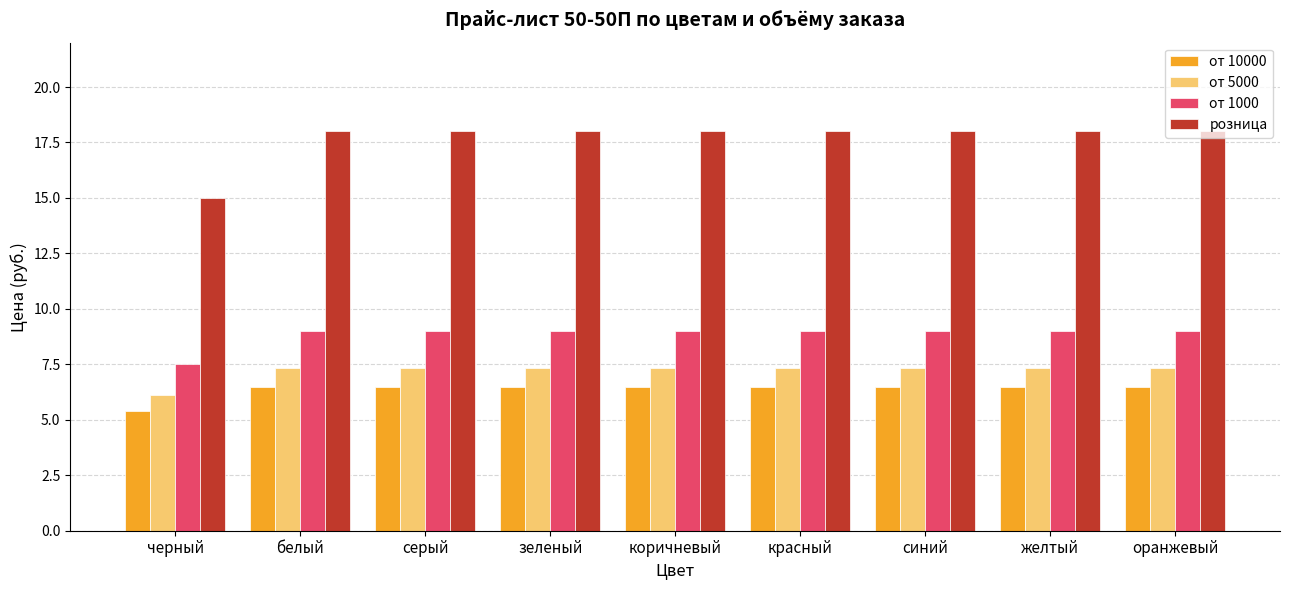

What position from the left is серый?

3